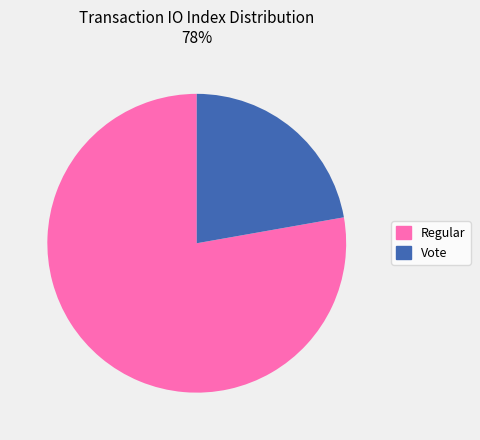

The Vote slice represents 22% of the pie. True or false?

True